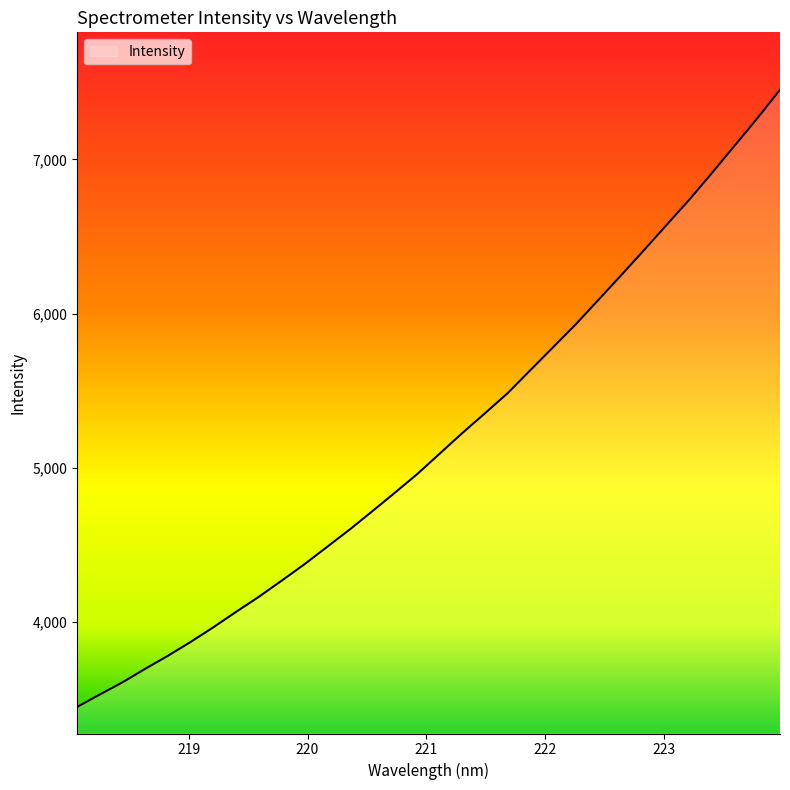

What is the difference between the maximum and minimum values?

4002.2